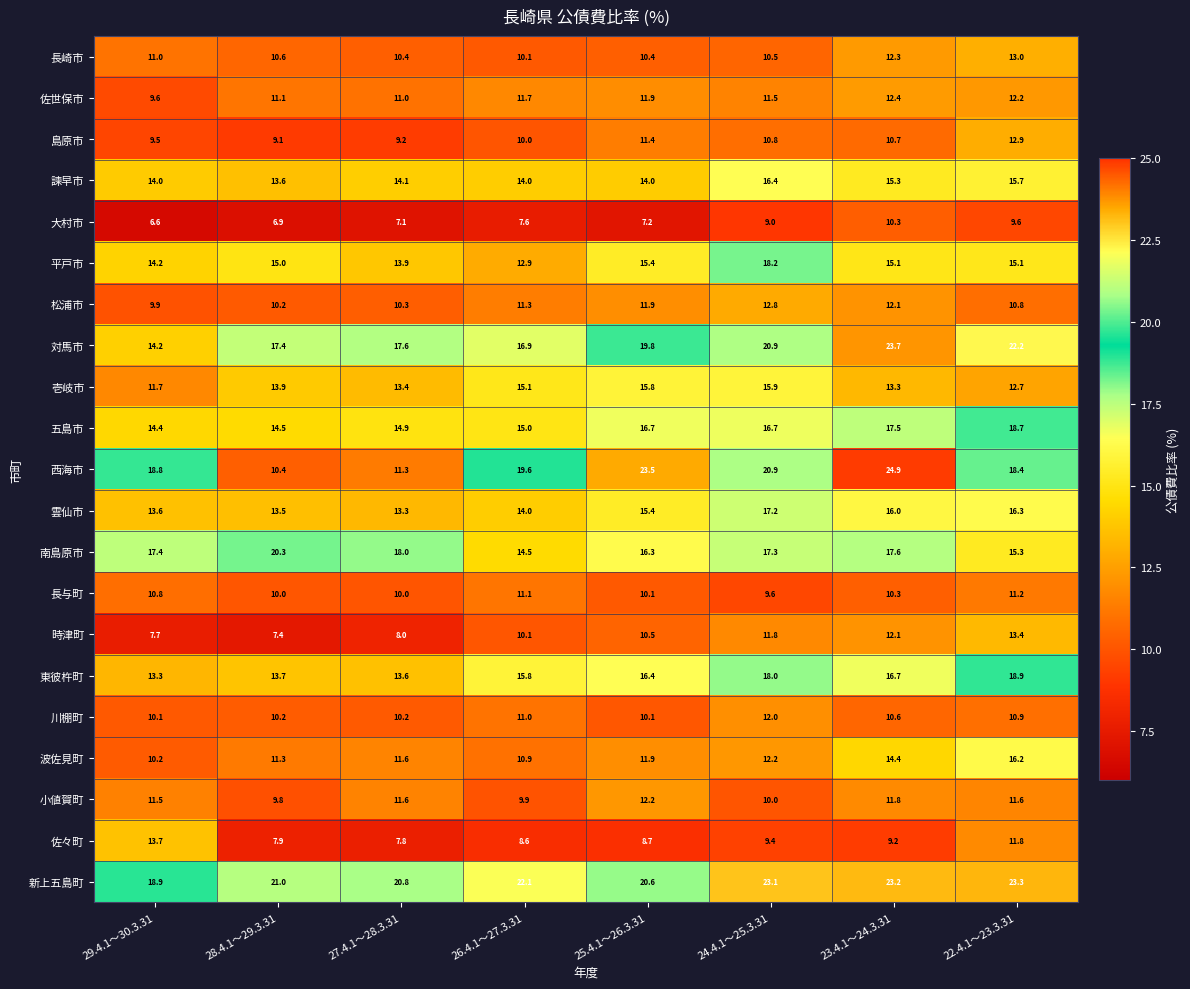

Read the 佐世保市 value at 23.4.1～24.3.31.

12.4